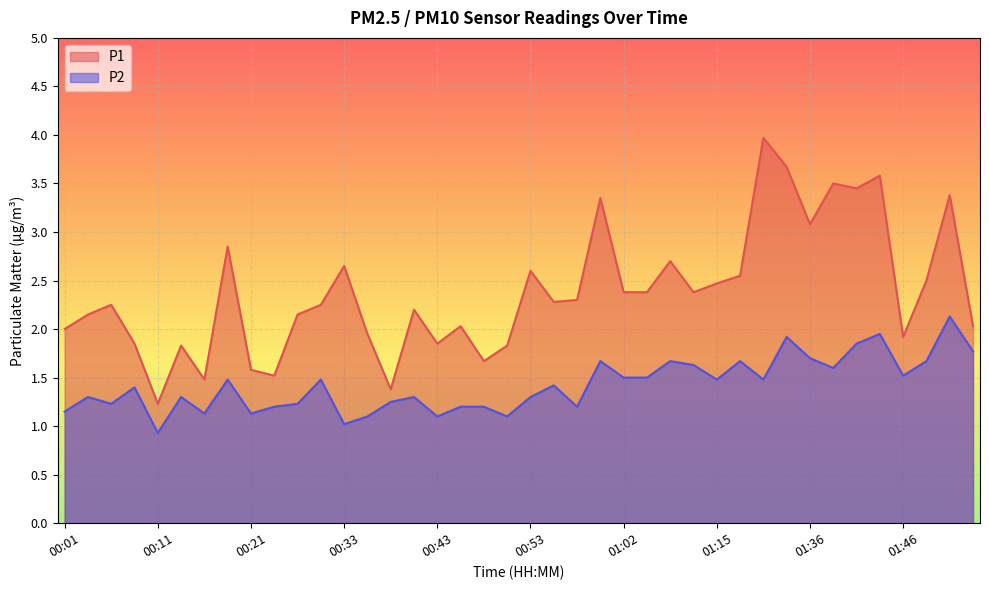

Where is the first local maximum for P1?

00:06